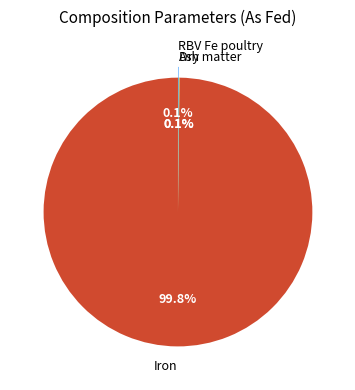

What is the largest slice in the pie chart?

Iron